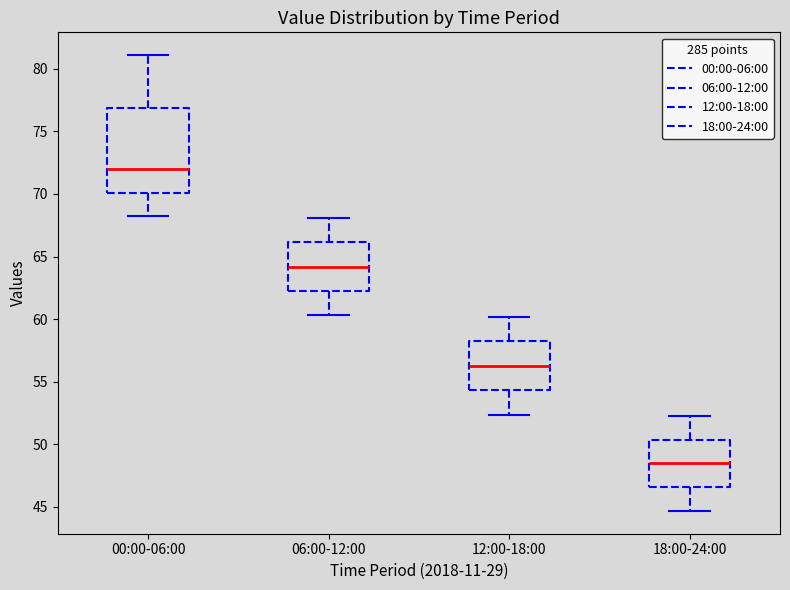

Reading left to right, transcribe this box plot: for each box, give where its median line is, the range the box spans, and where its two whiskers end, as read against the y-axis. The values are not printed on the chart, so give them approximately, as read against the axis.

00:00-06:00: median 72.0, box 70.0 to 77.0, whiskers 68.0 to 81.0
06:00-12:00: median 64.0, box 62.5 to 66.0, whiskers 60.5 to 68.0
12:00-18:00: median 56.5, box 54.5 to 58.0, whiskers 52.5 to 60.0
18:00-24:00: median 48.5, box 46.5 to 50.5, whiskers 44.5 to 52.5